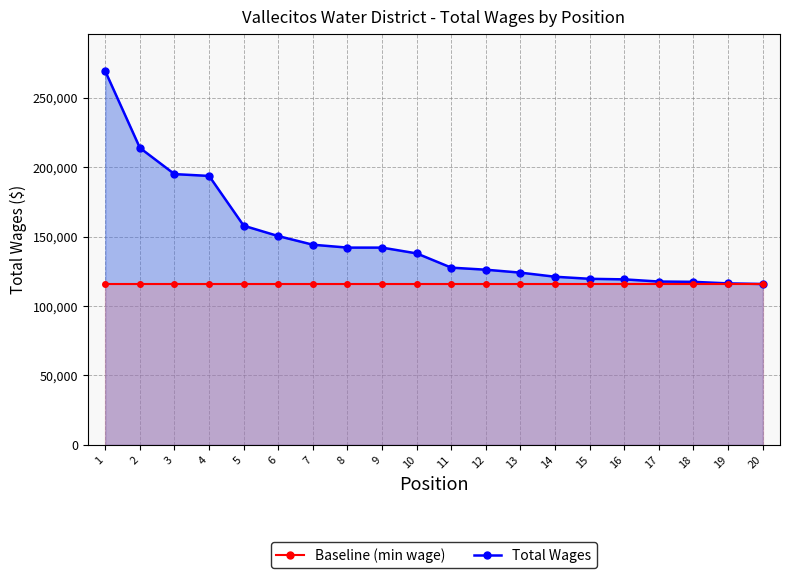

The chart shows a value of 83223 at 13. True or false?

False